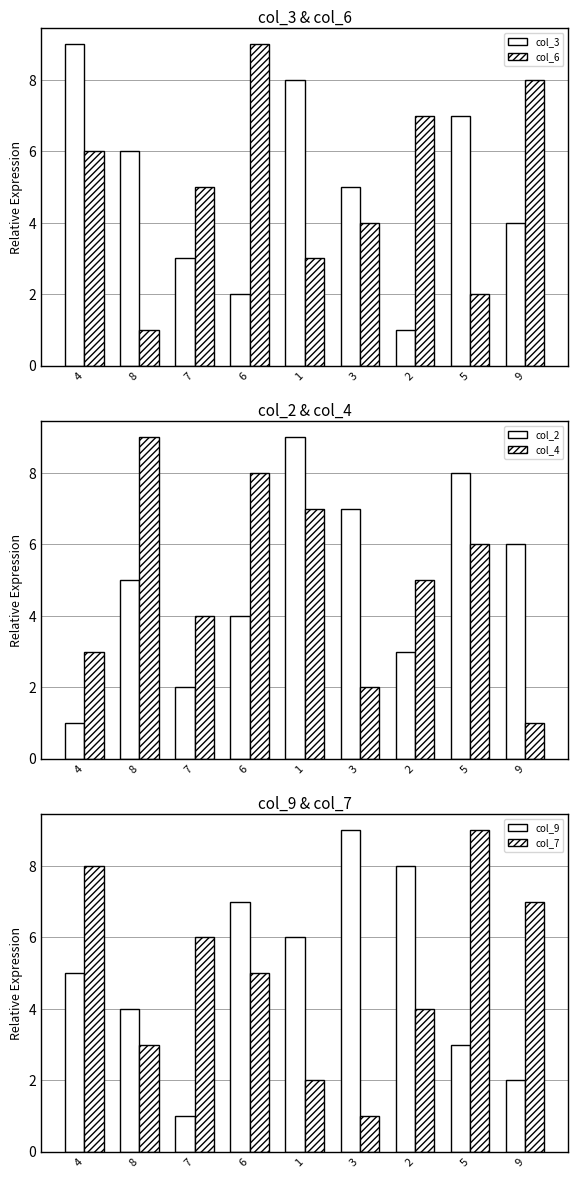

Between 8 and 1, which series saw the biggest shift?

col_2